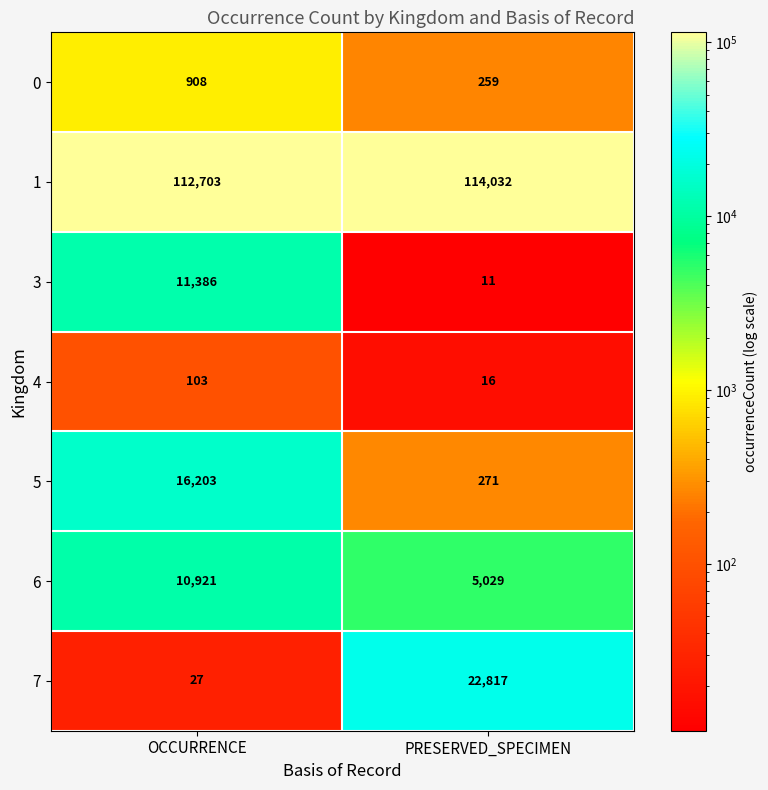

Reading left to right, extract all data points from this chart.

0: OCCURRENCE=908	PRESERVED_SPECIMEN=259
1: OCCURRENCE=112703	PRESERVED_SPECIMEN=114032
3: OCCURRENCE=11386	PRESERVED_SPECIMEN=11
4: OCCURRENCE=103	PRESERVED_SPECIMEN=16
5: OCCURRENCE=16203	PRESERVED_SPECIMEN=271
6: OCCURRENCE=10921	PRESERVED_SPECIMEN=5029
7: OCCURRENCE=27	PRESERVED_SPECIMEN=22817